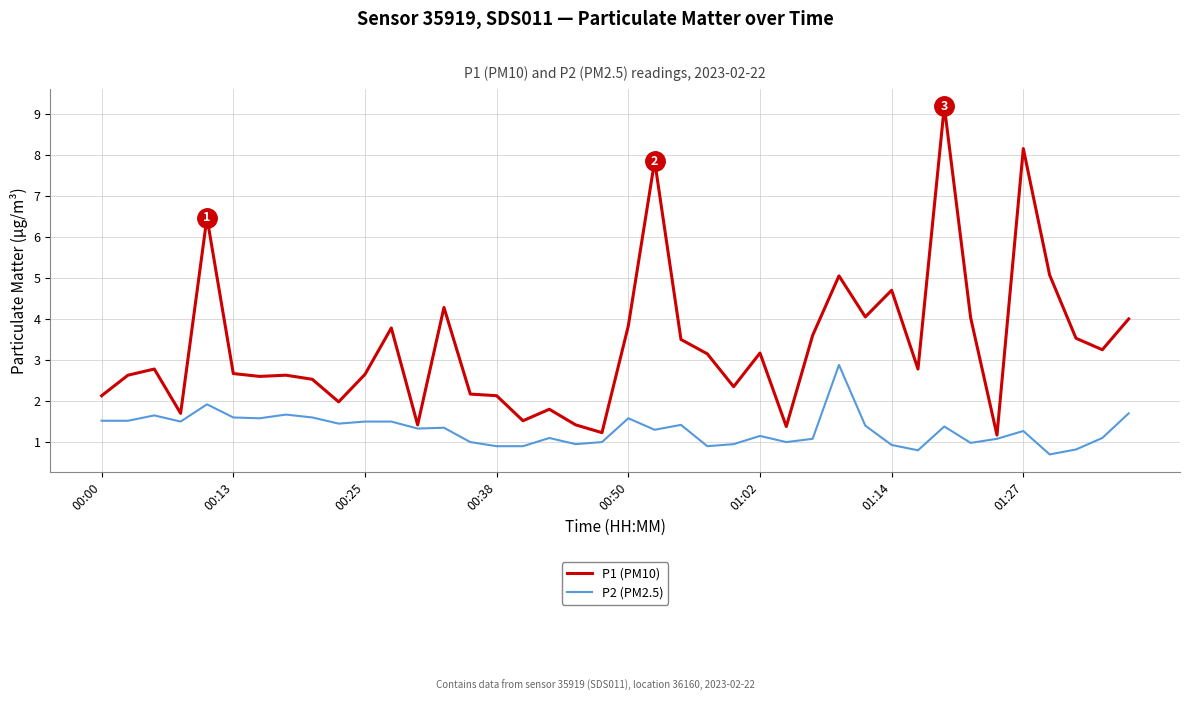

List the series in order of their peak value, highest first.

P1 (PM10), P2 (PM2.5)